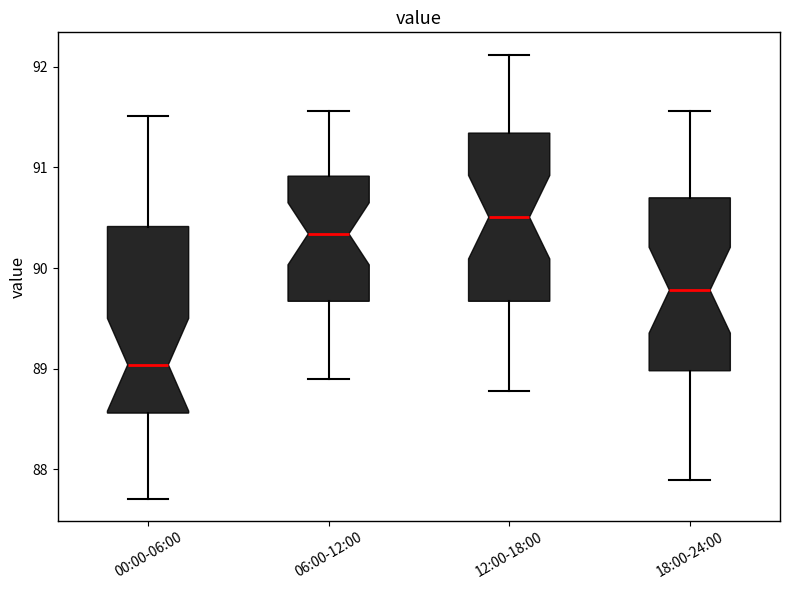

Which box's median line is the highest?

12:00-18:00